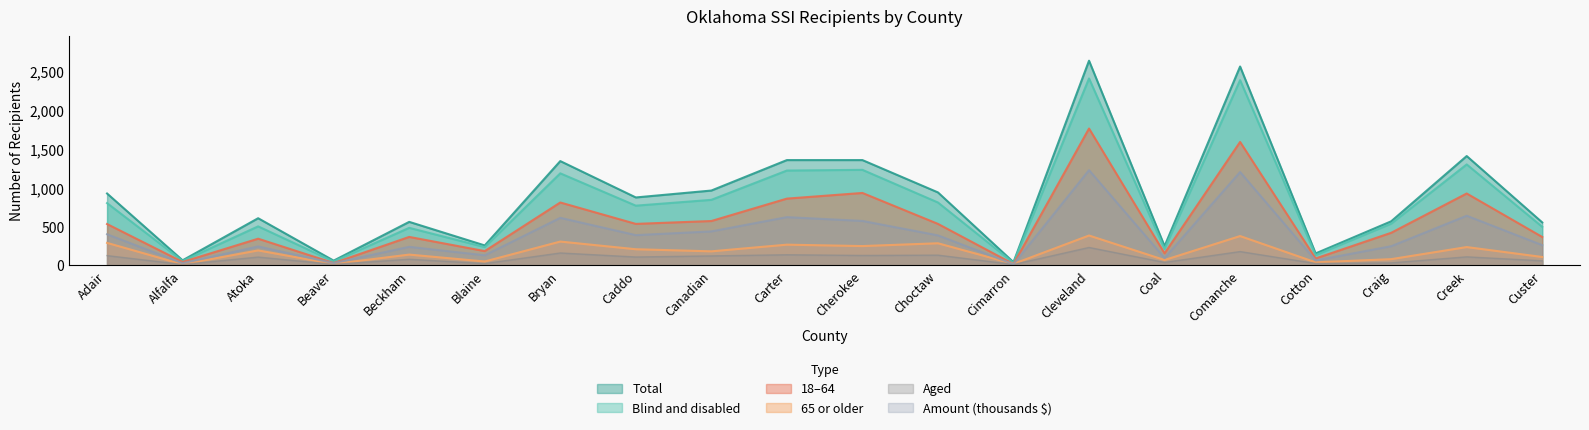

Is it true that Aged equals 22 at Cotton?

True